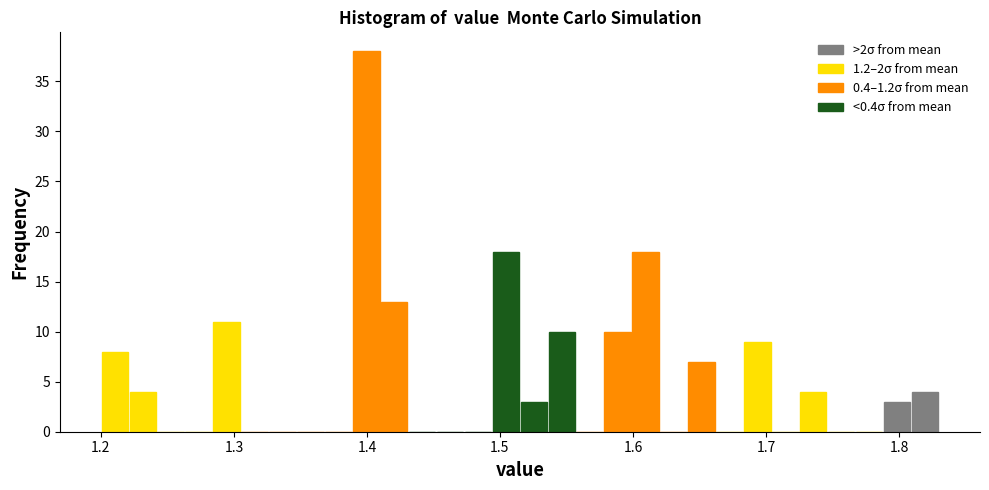

Around what value on the x-axis is the tallest bar? Give the approximate position of its centre, as read against the axis.

1.40